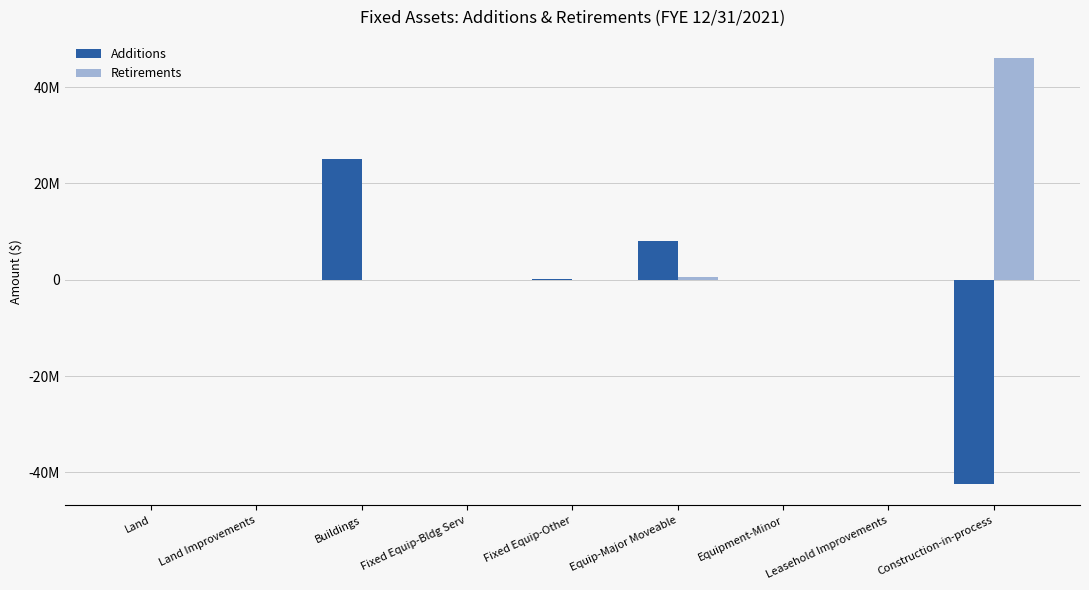

Which series has the widest spread of values?

Additions